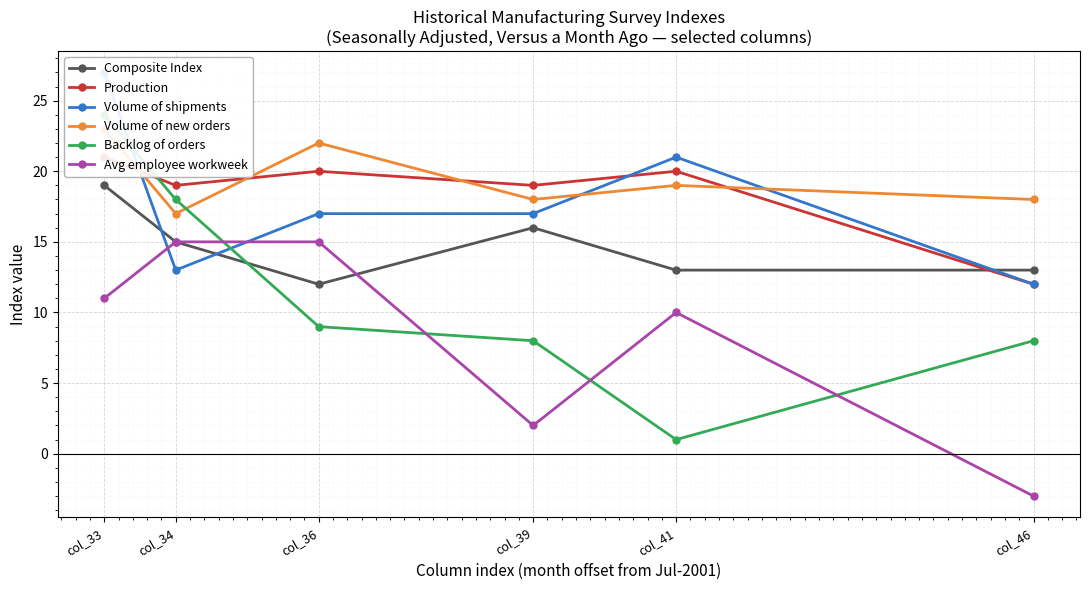

What is the approximate value of Composite Index at col_41?

13